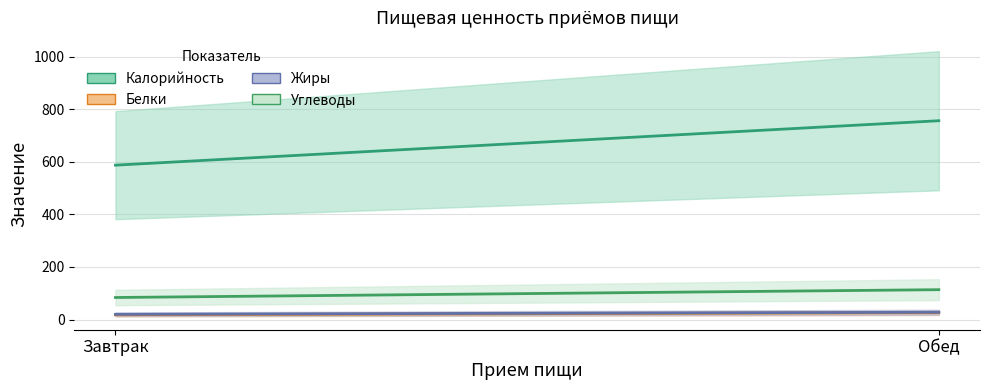

What is the sum of the Углеводы values at Завтрак and Обед?

197.1